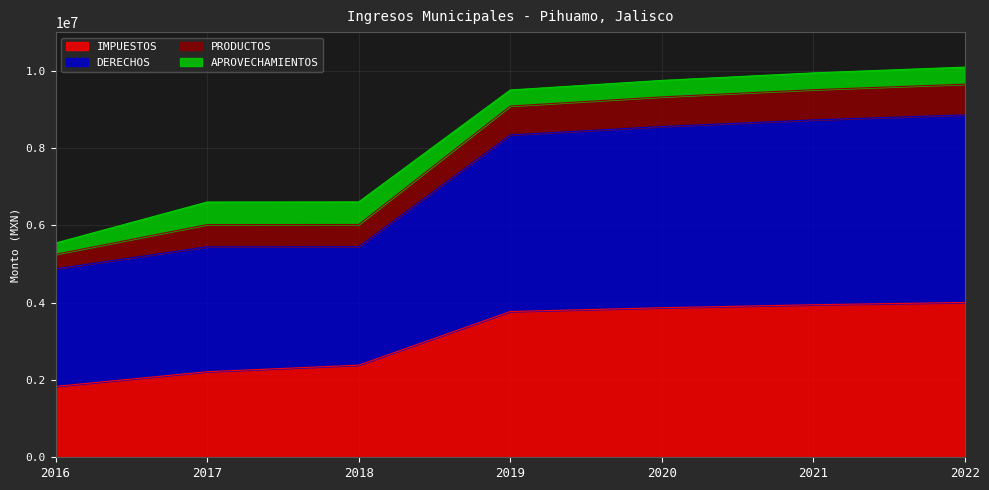

What is the total value across all series at 2022?

10094274.9